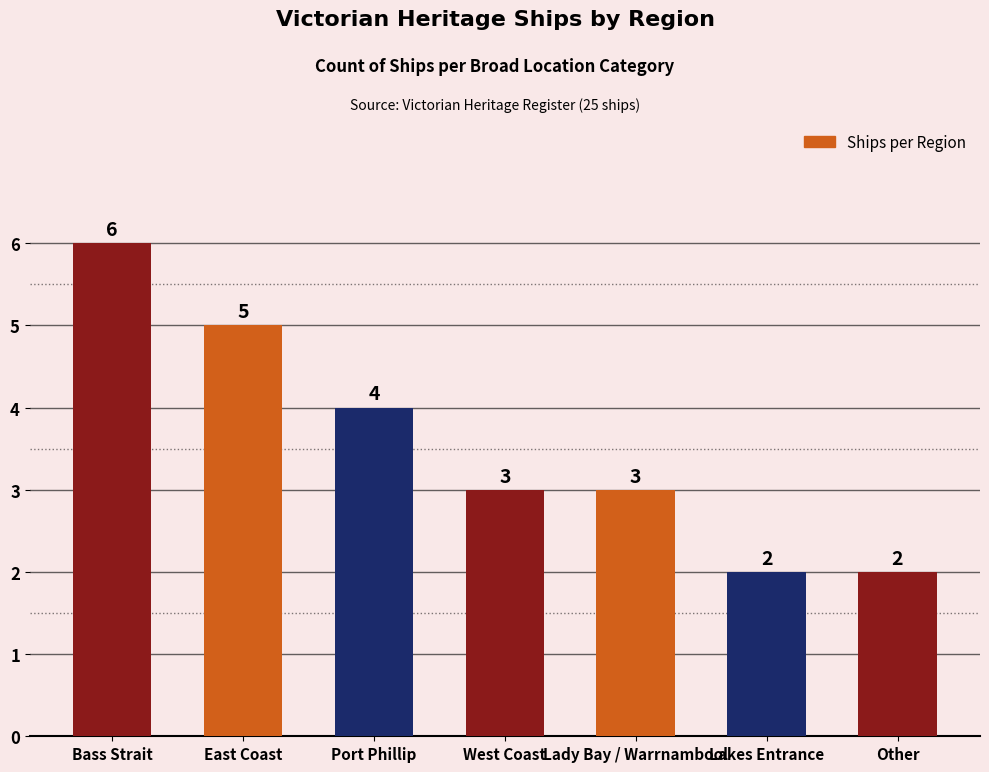

Reading left to right, transcribe all the data shown in this chart.

Bass Strait=6	East Coast=5	Port Phillip=4	West Coast=3	Lady Bay / Warrnambool=3	Lakes Entrance=2	Other=2